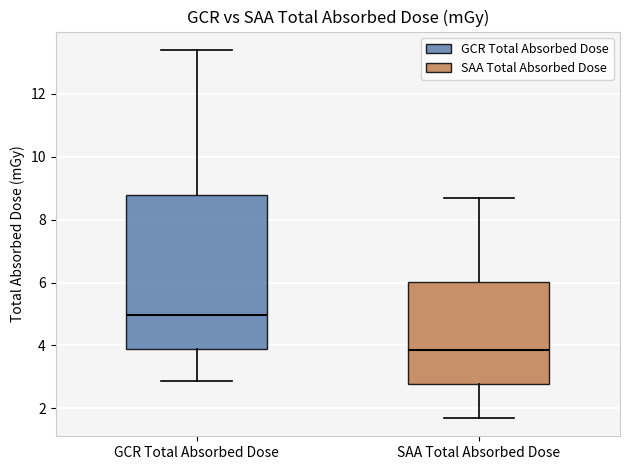

Which box's median line is the lowest?

SAA Total Absorbed Dose